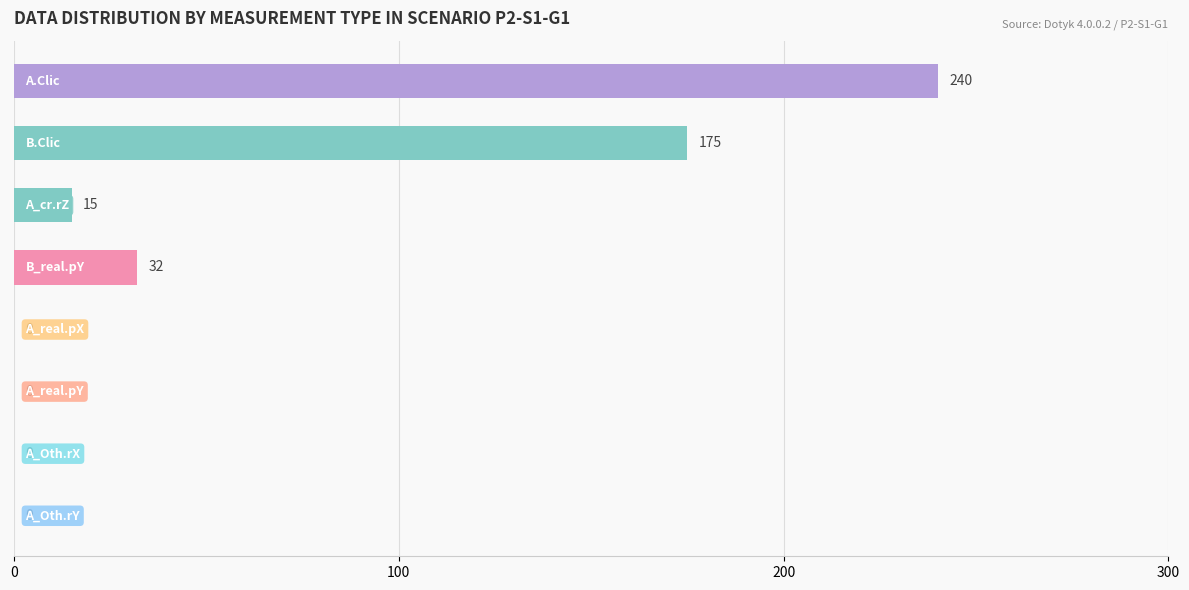

What is the maximum value shown in the chart?

240